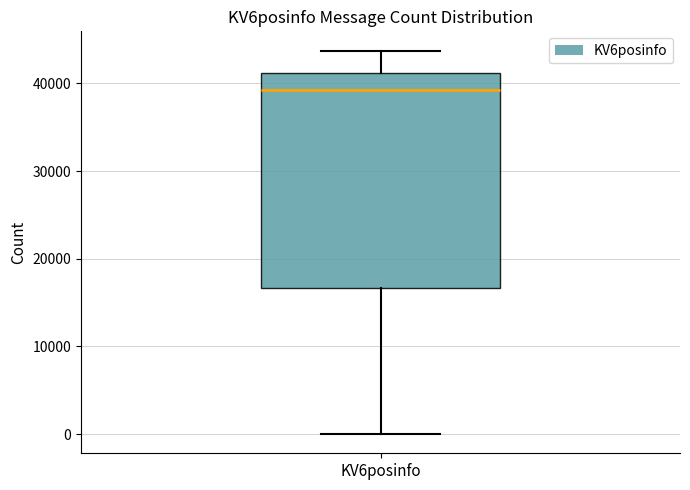

Where is the lower edge of the box for KV6posinfo on the y-axis? The values are not printed on the chart, so give them approximately, as read against the axis.

17000